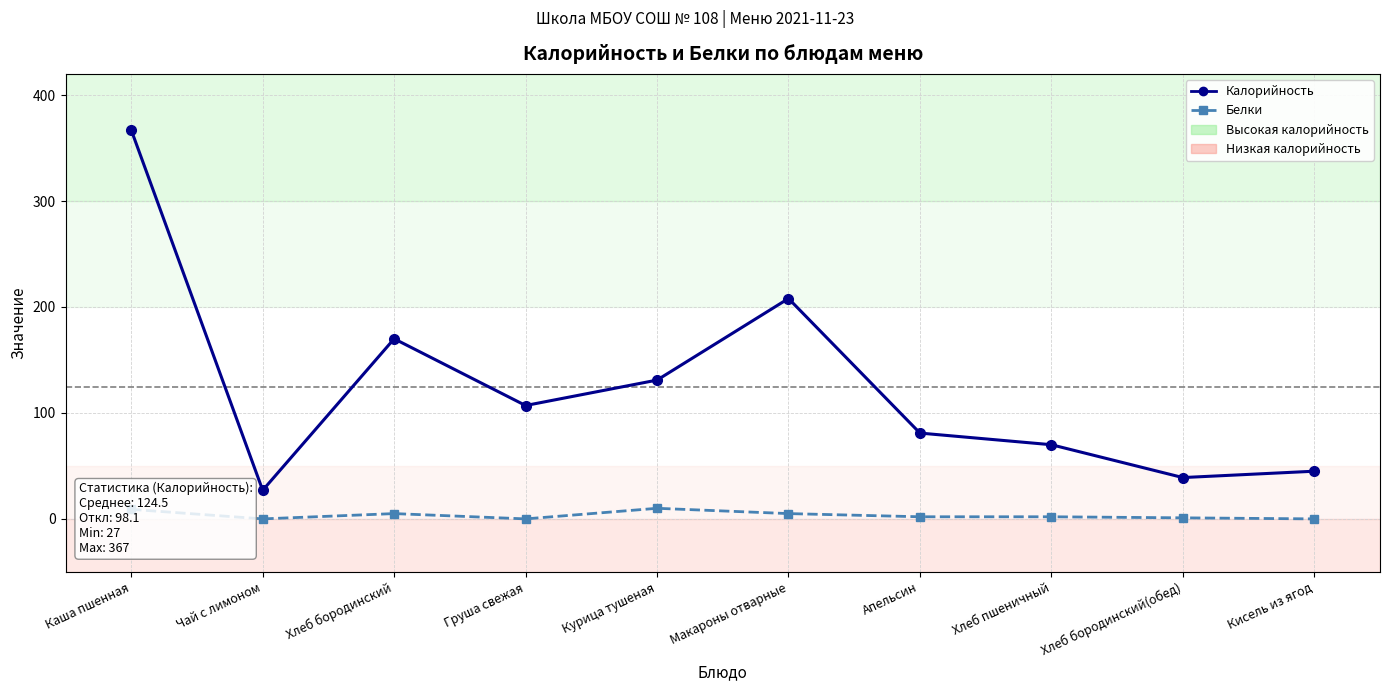

Is it true that Калорийность equals 46 at Чай с лимоном?

False